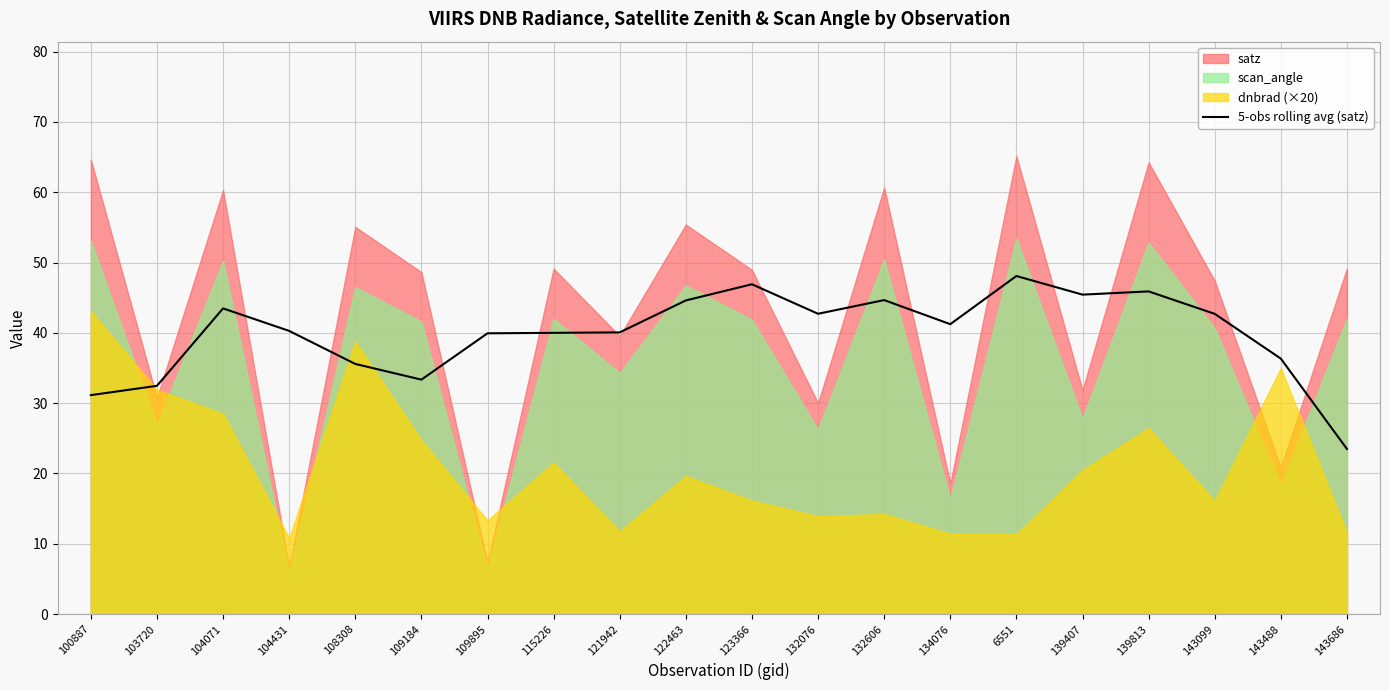

How many lines are shown in the chart?

1